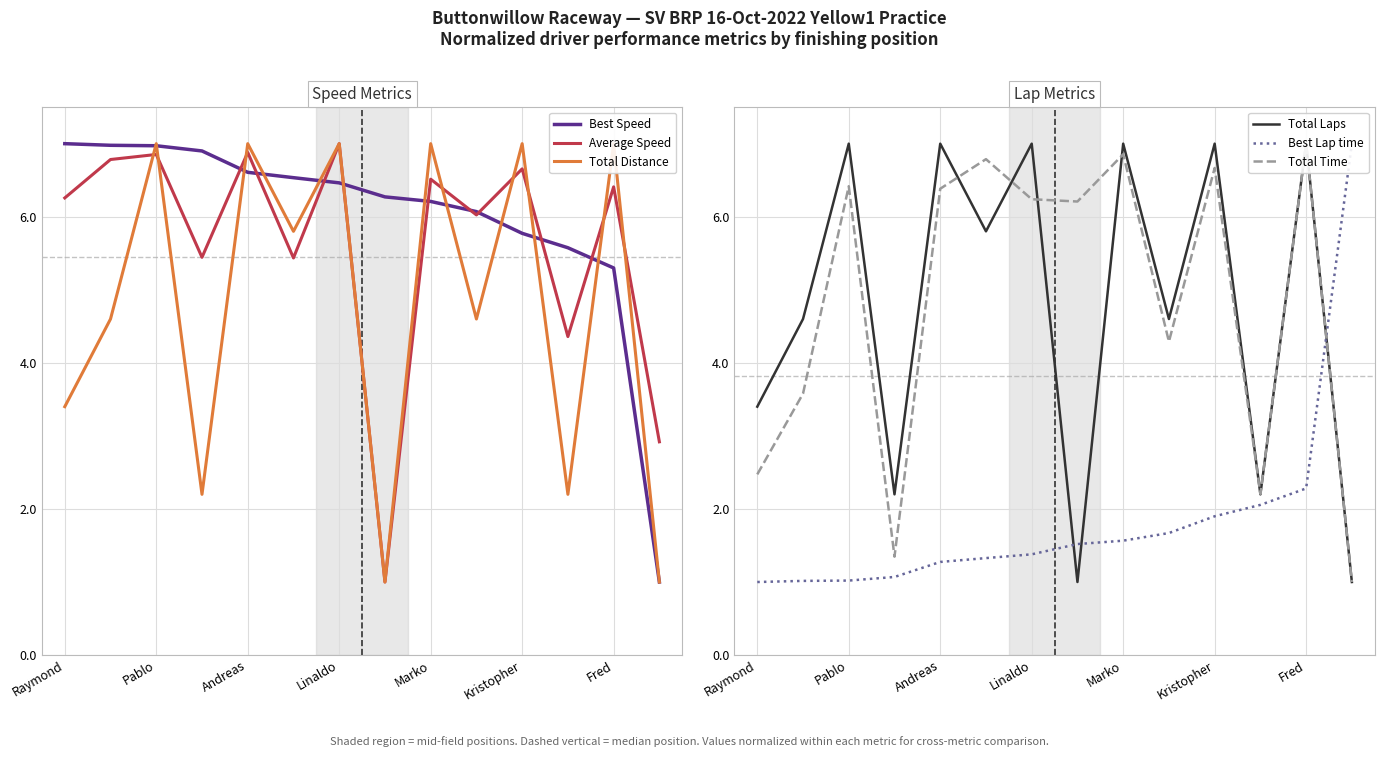

True or false: Total Laps and Best Speed cross at least once.

True